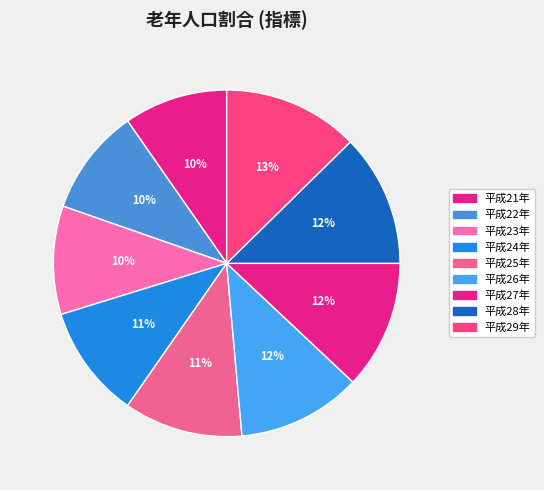

Count the number of slices in the pie.

9